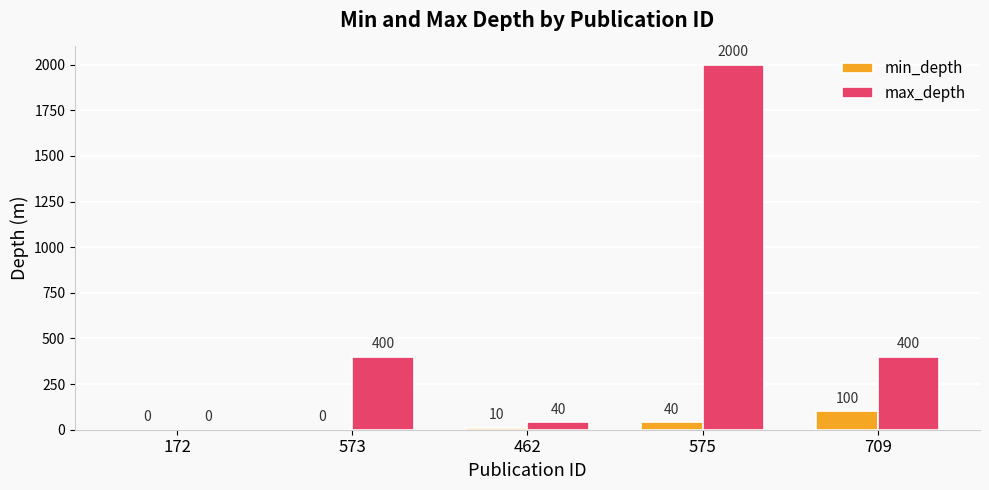

True or false: min_depth has a value of 65 at 573.

False